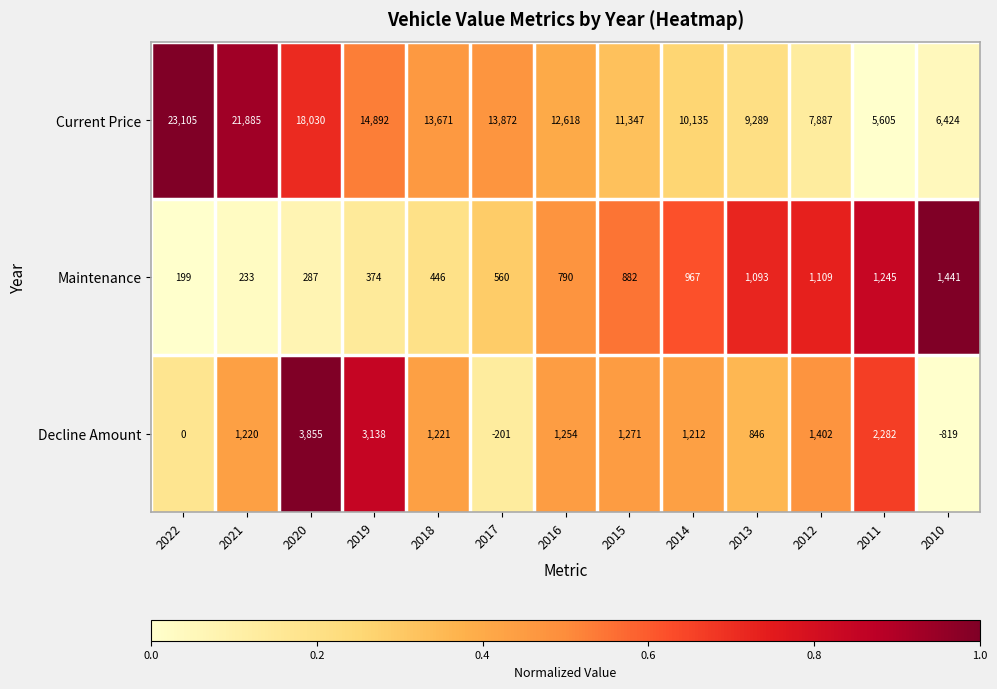

Rank the series by their maximum value, from highest to lowest.

Current Price, Decline Amount, Maintenance